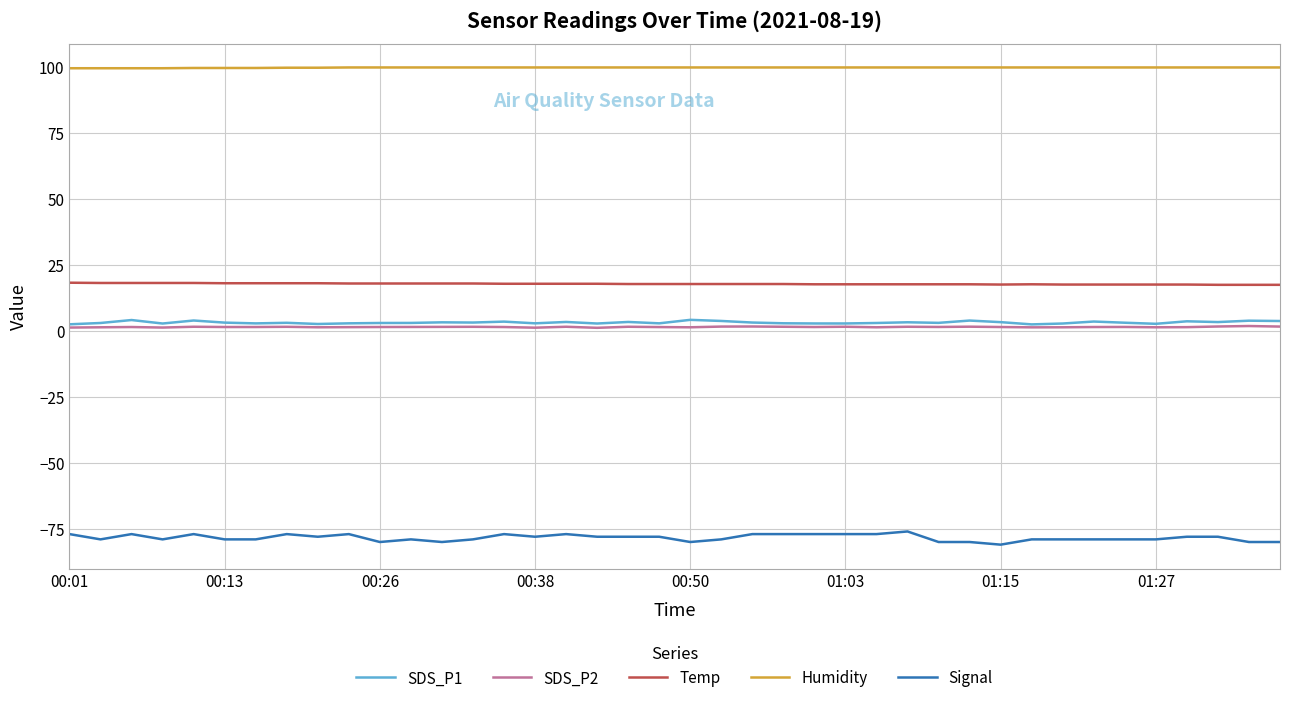

List the series in order of their peak value, lowest first.

Signal, SDS_P2, SDS_P1, Temp, Humidity